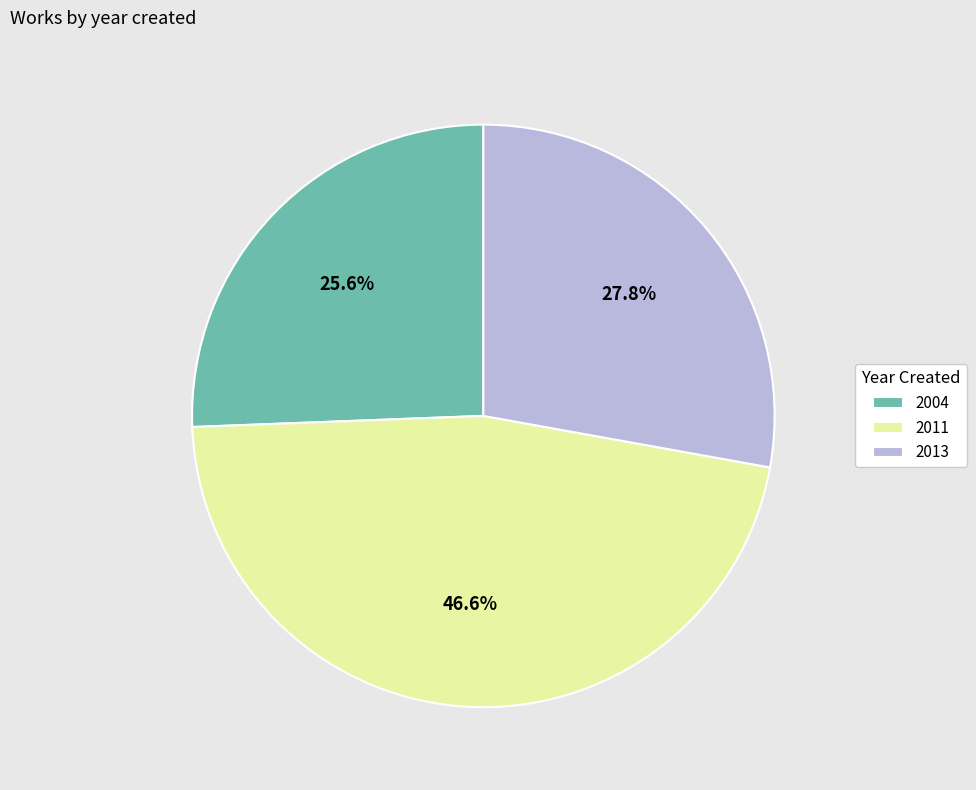

To the nearest percent, what is the average slice percentage?

33%